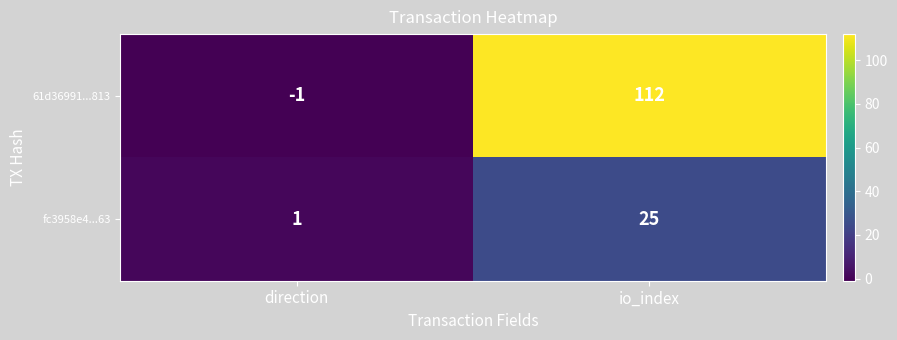

What is the minimum value shown in the chart?

-1